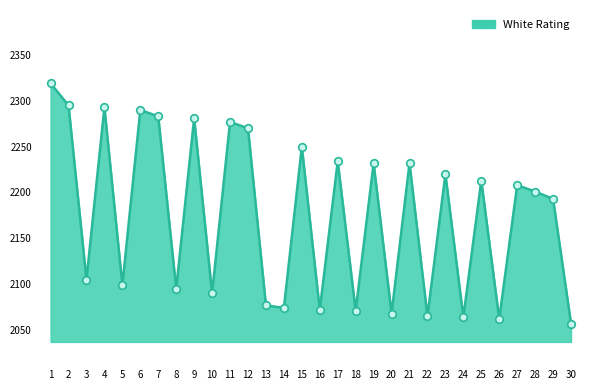

What is the change in value from 8 to 26?

-33